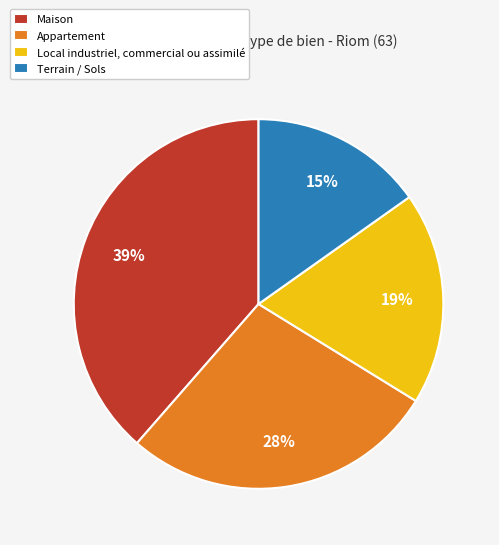

Combined, do Maison and Terrain / Sols account for over 50%?

Yes